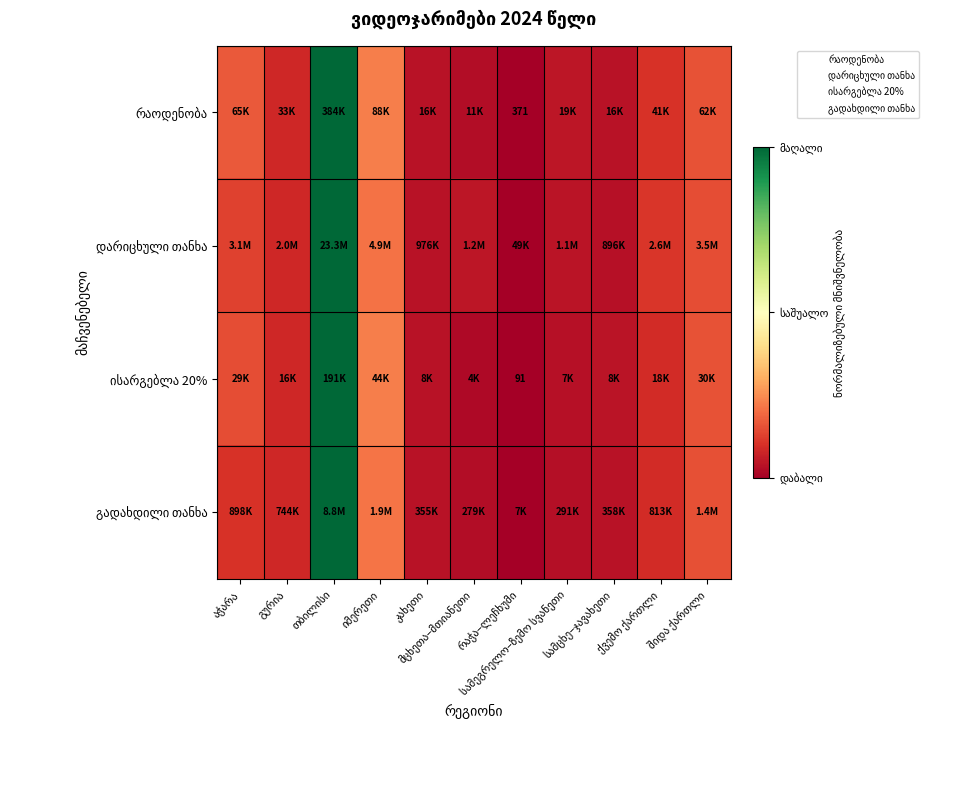

Is the value of ისარგებლა 20% at შიდა ქართლი greater than the value of დარიცხული თანხა at რაჭა–ლეჩხუმი?

Yes